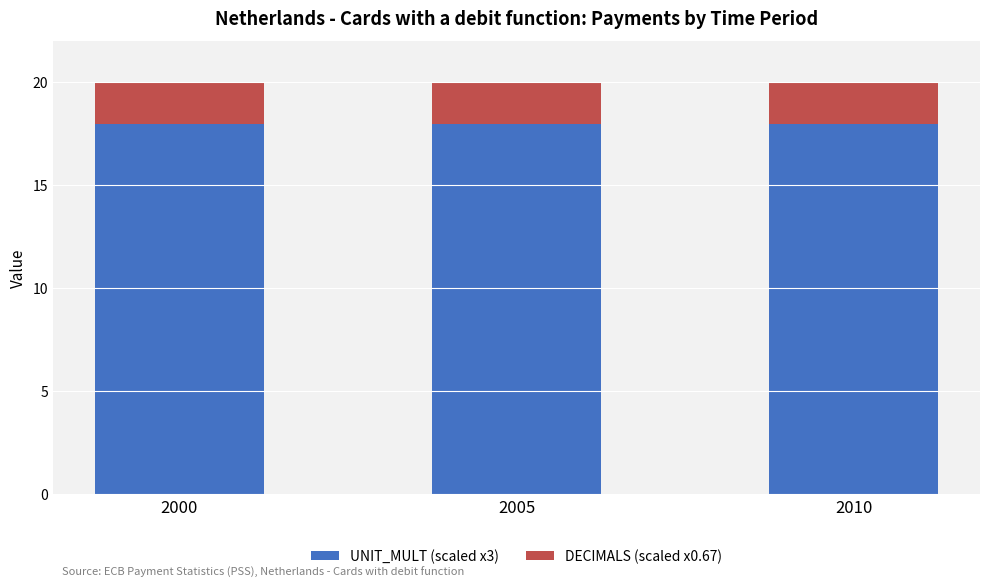

What is the total value across all series at 2005?

20.0